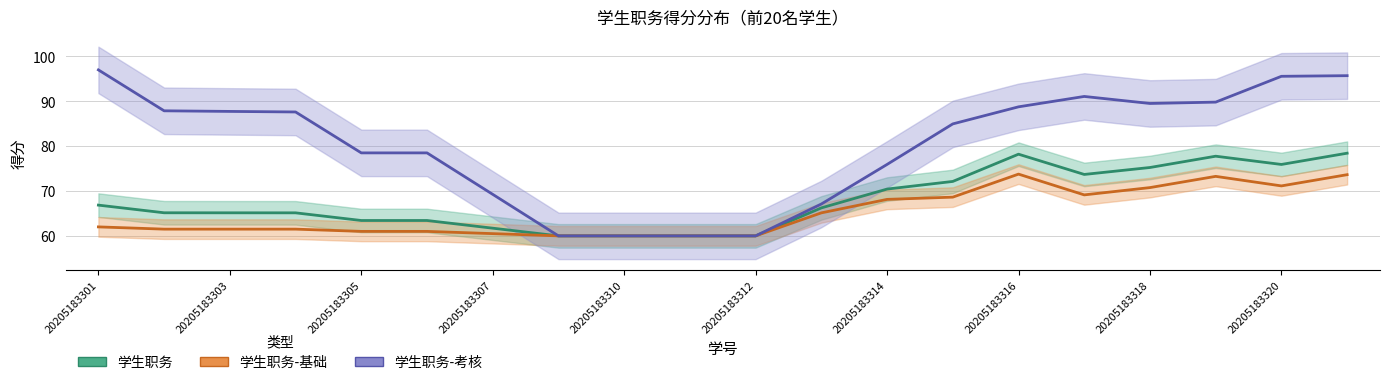

Does the chart have visible grid lines?

Yes